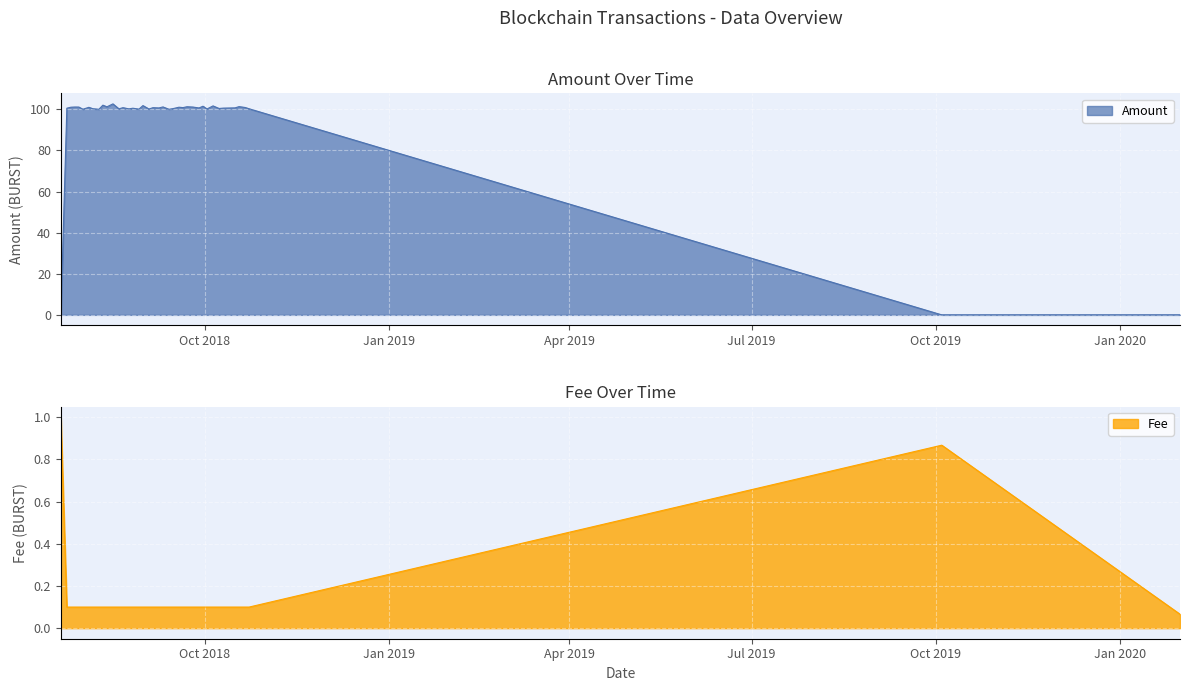

Which series has the largest total across all categories?

Amount